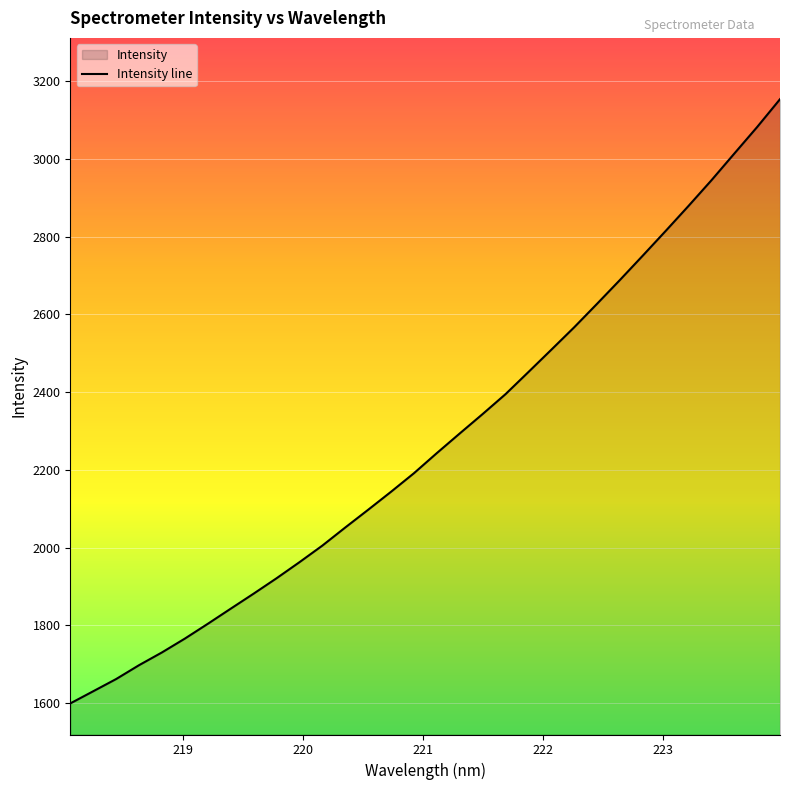

What is the greatest value displayed?

3153.7